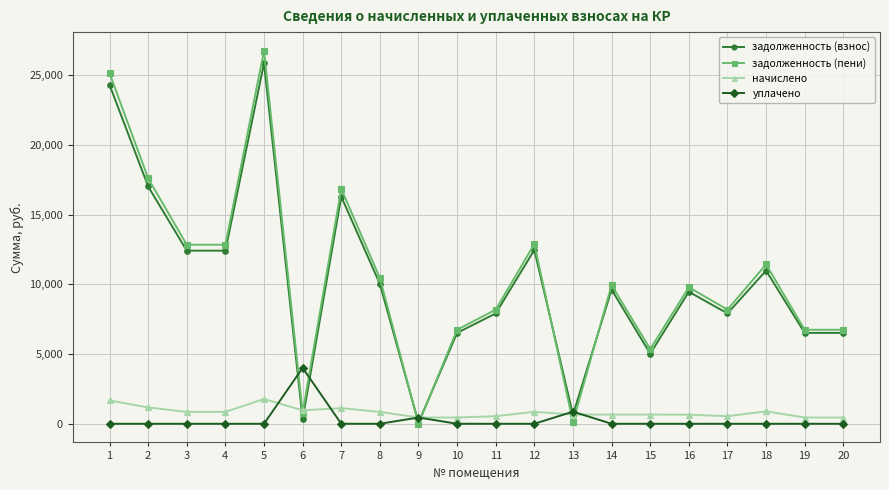

True or false: начислено and задолженность (пени) intersect in this chart.

True